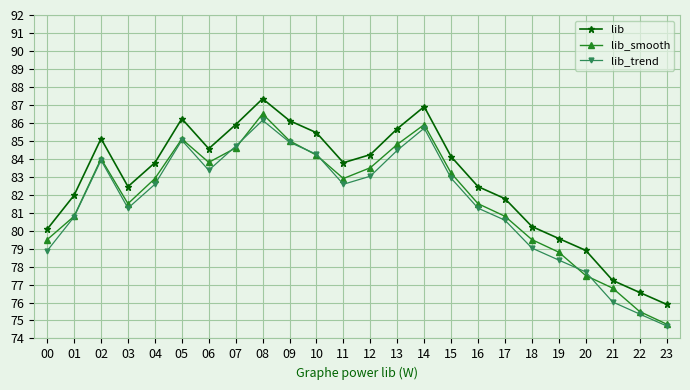

At which category is the sum across all series the highest?

08